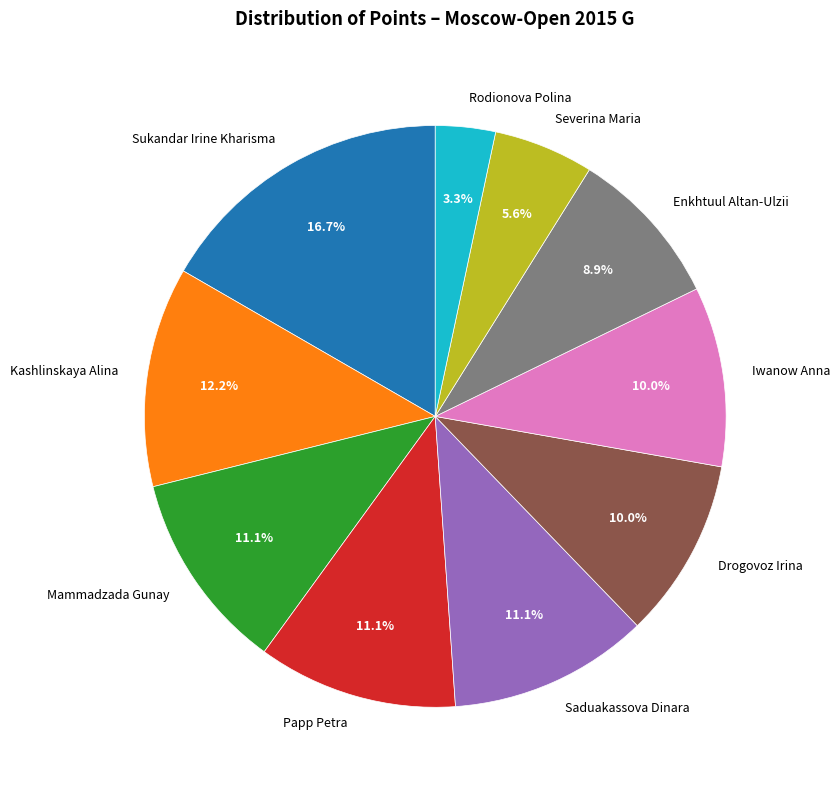

The Kashlinskaya Alina slice represents 24% of the pie. True or false?

False